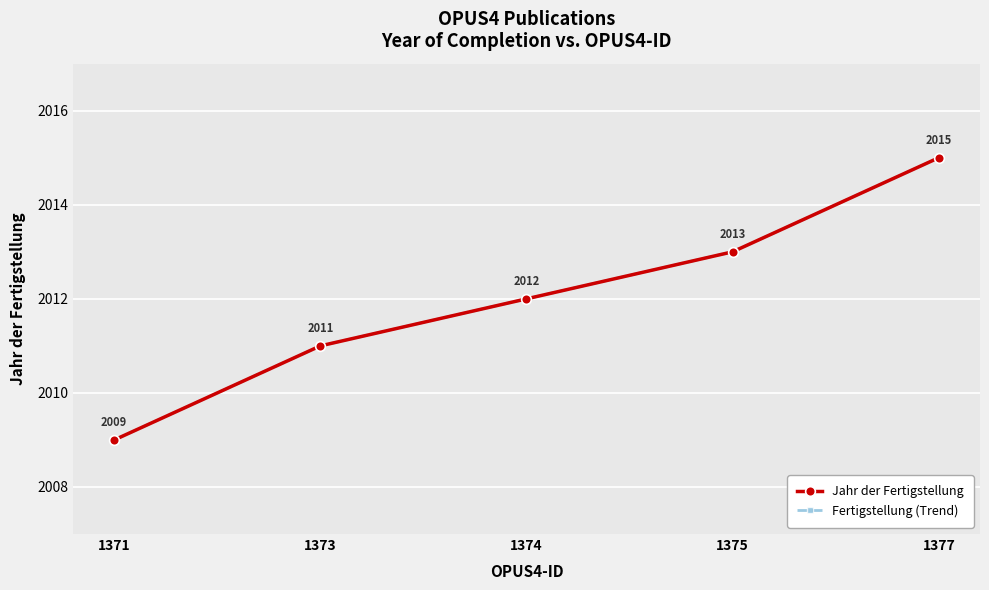

Reading left to right, transcribe all the data shown in this chart.

Jahr der Fertigstellung: 1371=2009	1373=2011	1374=2012	1375=2013	1377=2015
Fertigstellung (Trend): 1371=2009	1373=2011	1374=2012	1375=2013	1377=2015